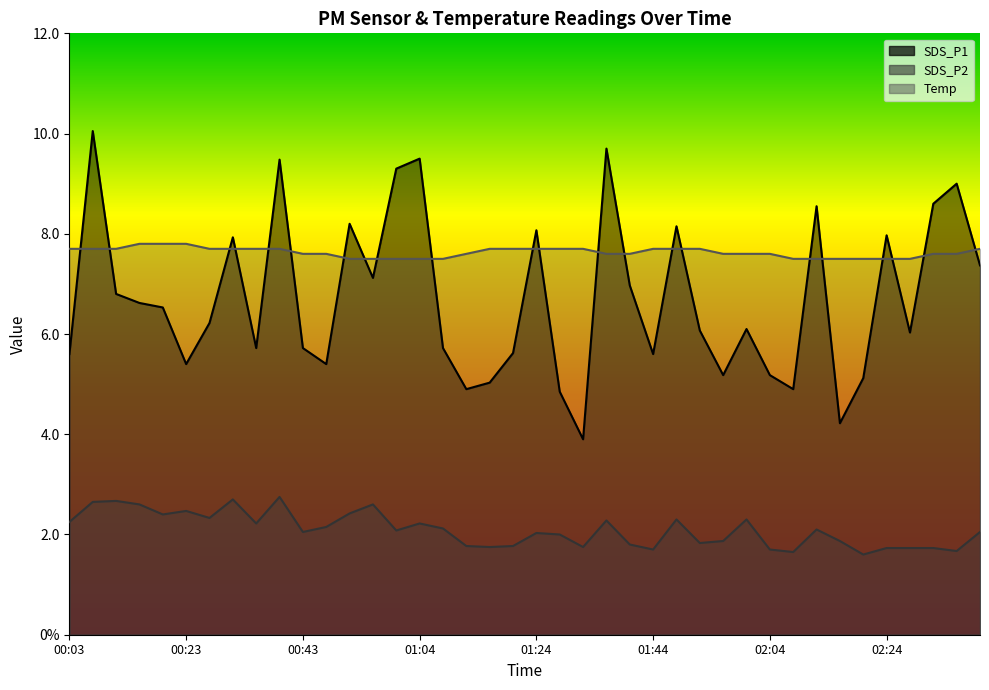

Between which two adjacent categories do SDS_P1 and Temp first intersect?

00:03 and 00:07